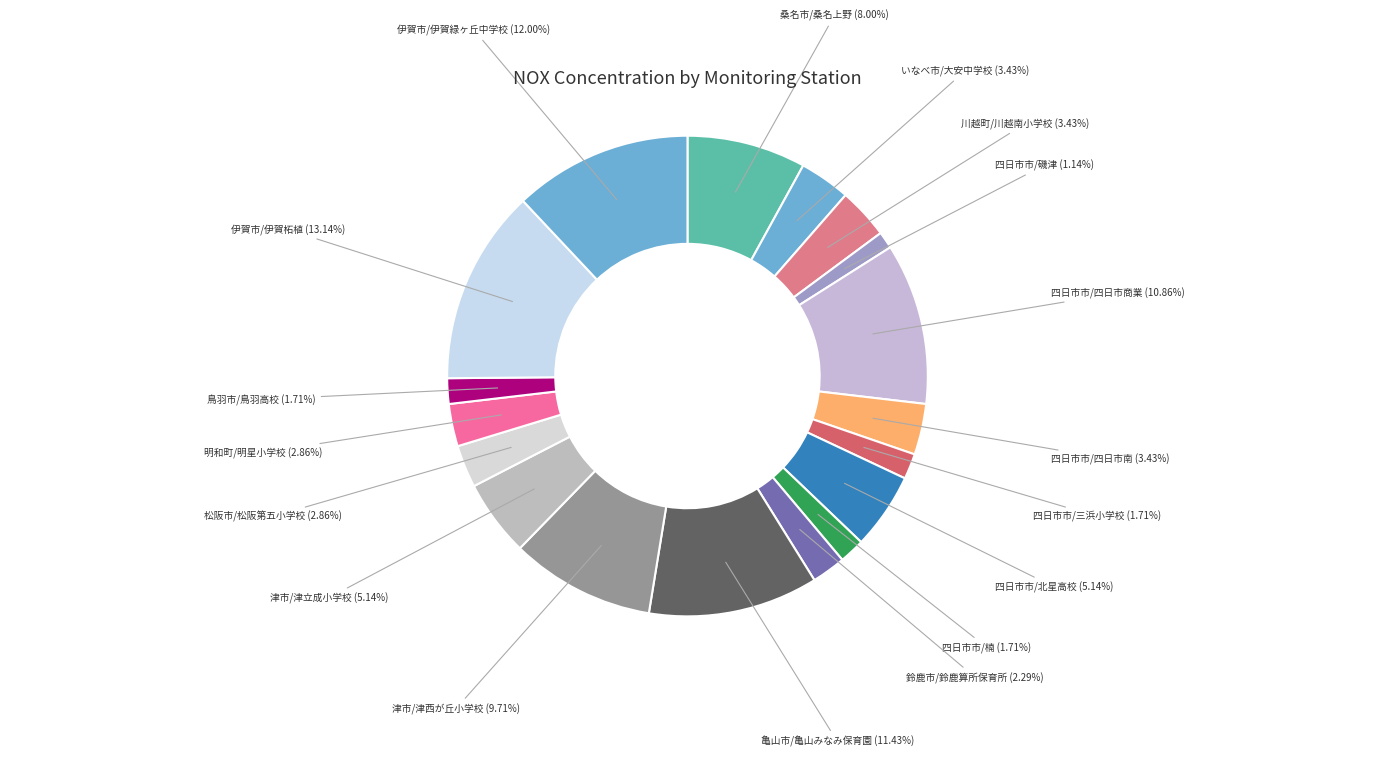

Count the number of slices in the pie.

18